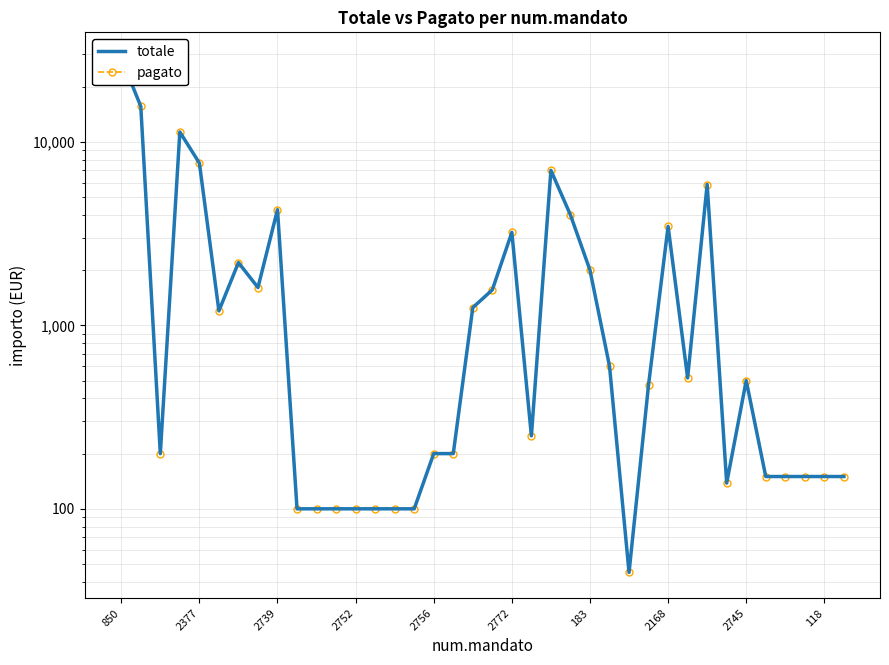

True or false: totale has more than 0 points higher than both neighbors.

True